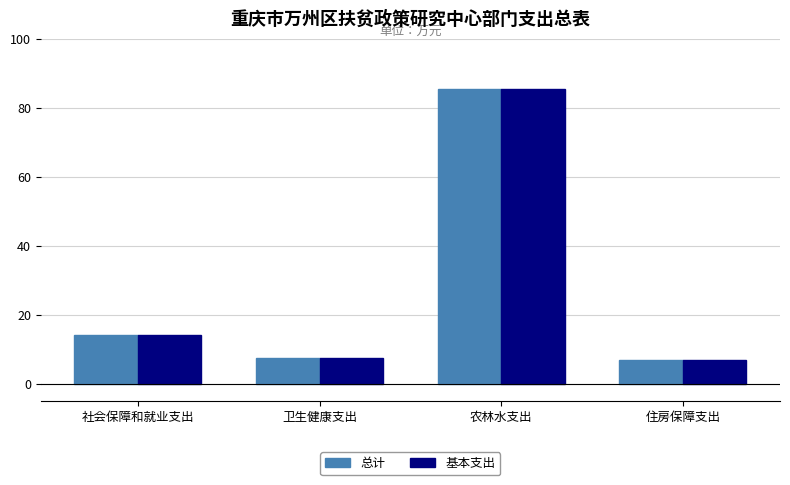

What value does the 总计 series have at 社会保障和就业支出?

14.4